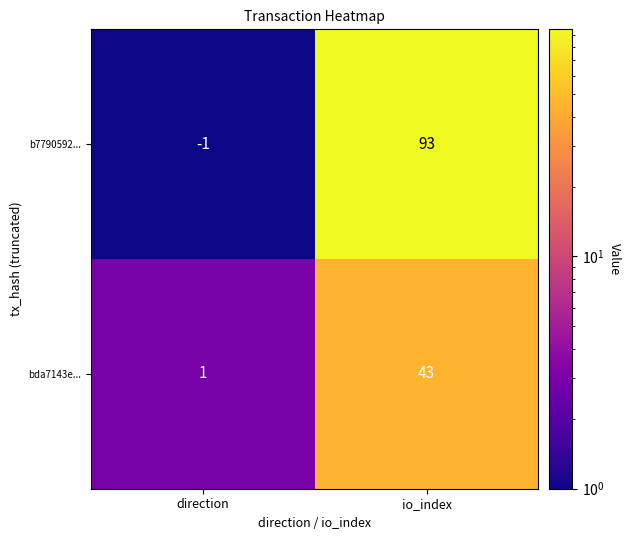

Reading right to left, extract all data points from this chart.

b7790592...: 93	-1
bda7143e...: 43	1